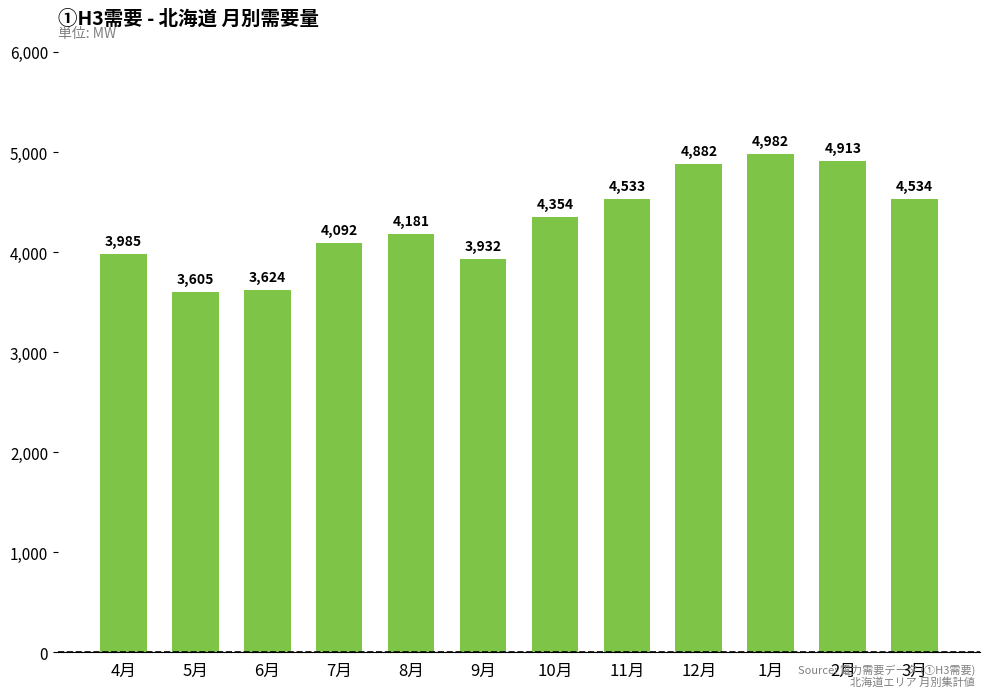

True or false: the data shows 4354.1 at 10月.

True